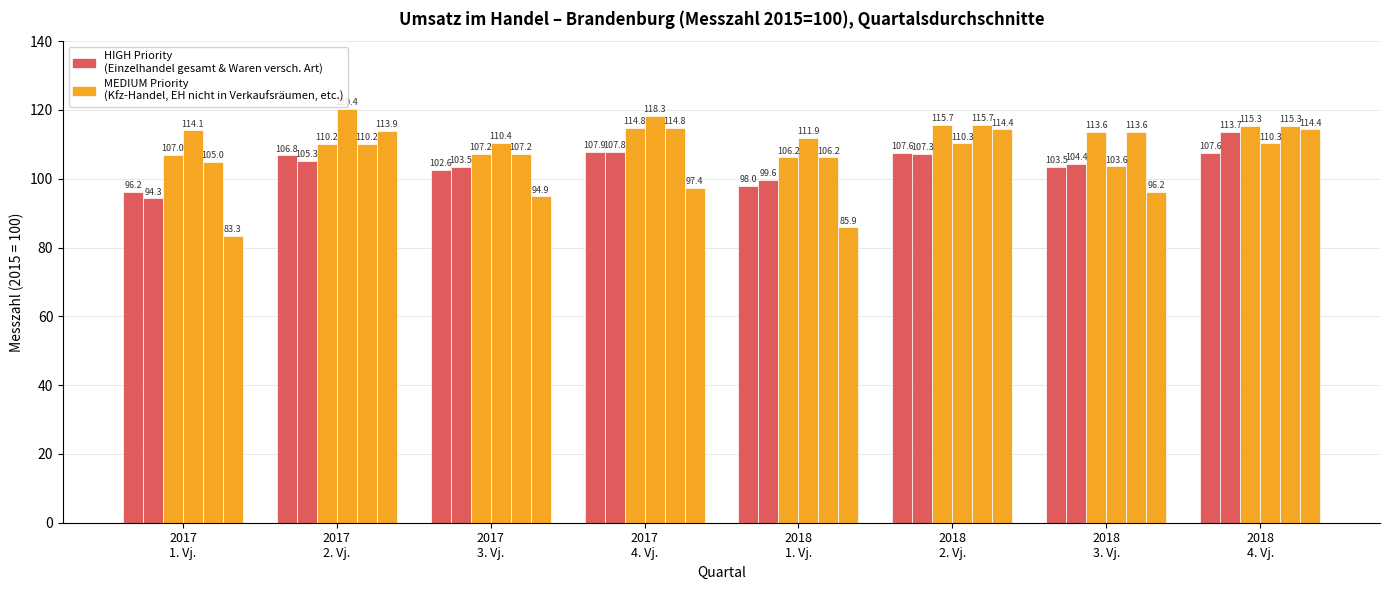

How many data points does each series have?

8